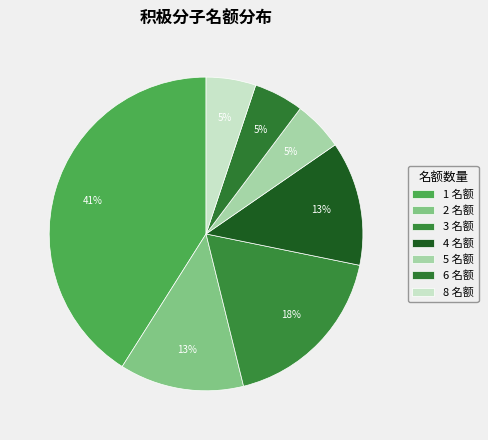

To the nearest percent, what portion does 5 represent?

5%